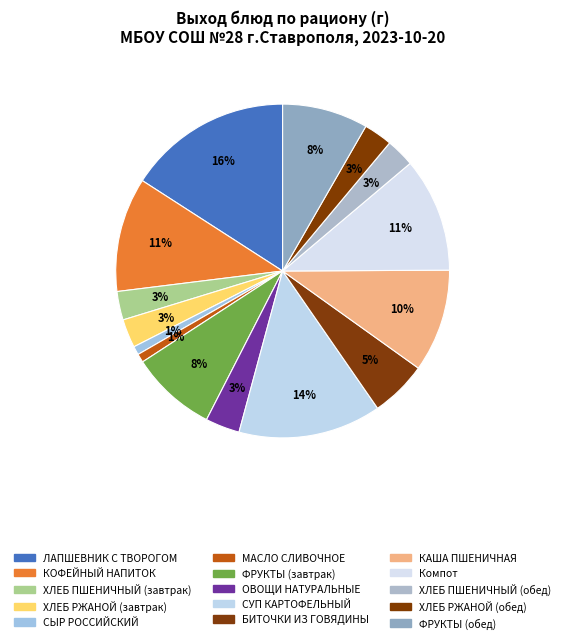

How many slices are in this pie chart?

15